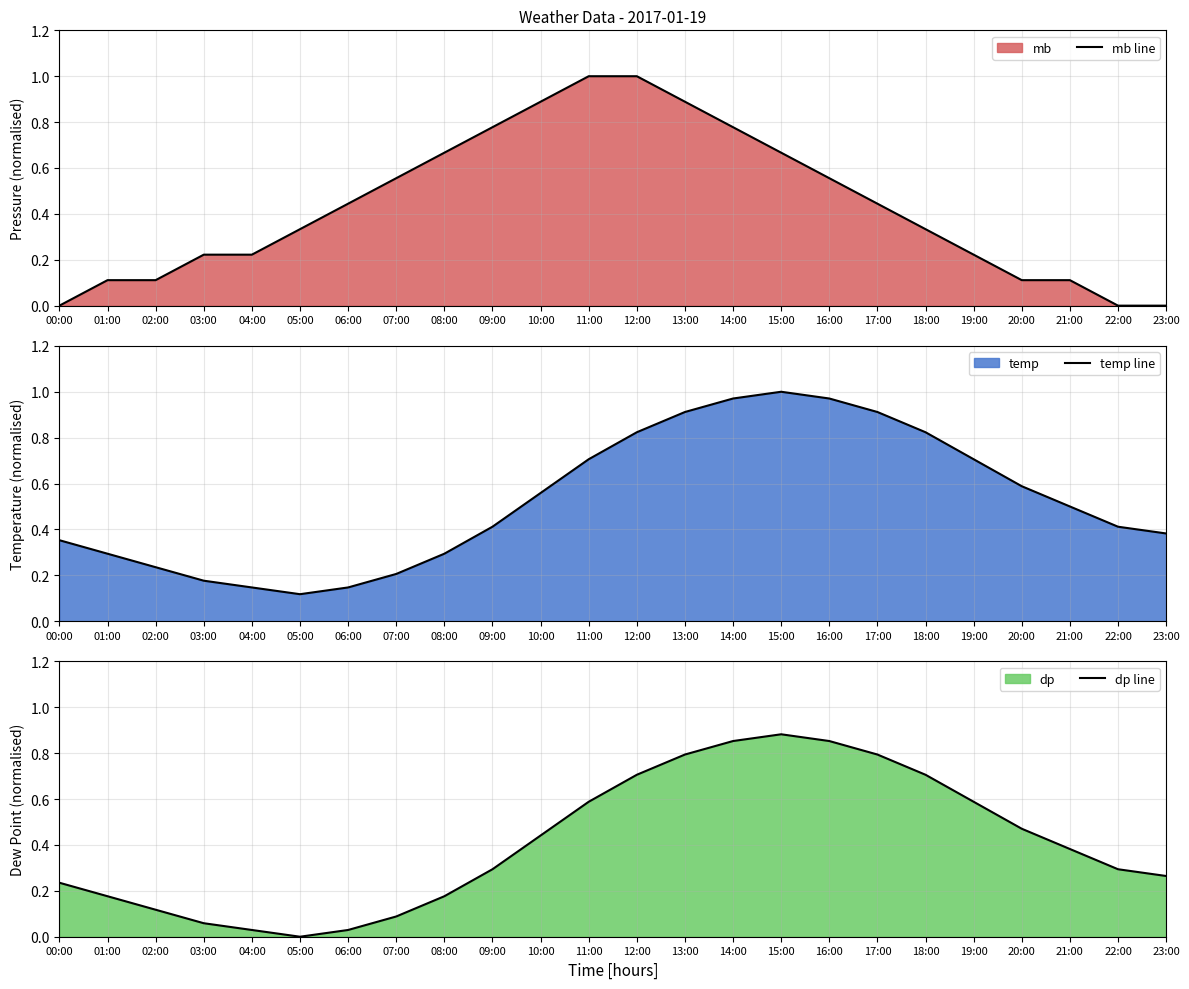

Is the value of dp line at 00:00 greater than the value of mb line at 16:00?

No